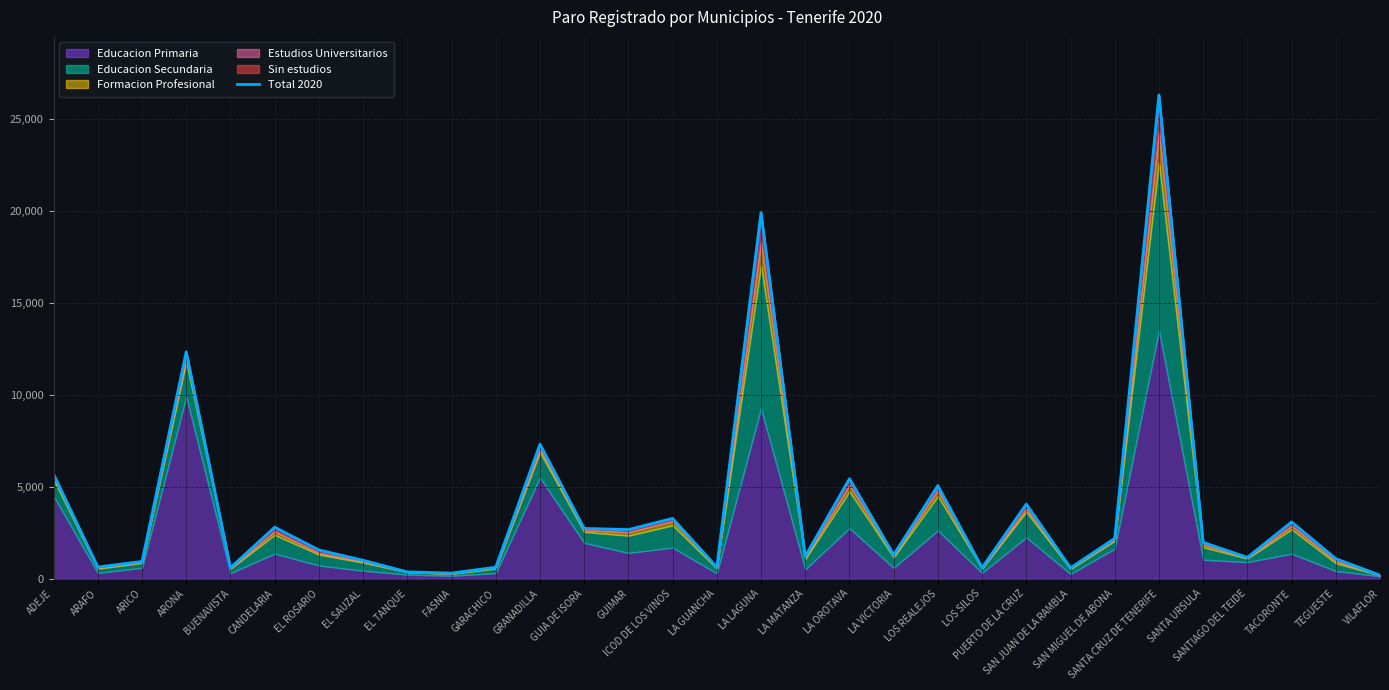

Rank the categories by value from lowest to highest.

VILAFLOR, FASNIA, EL TANQUE, SAN JUAN DE LA RAMBLA, BUENAVISTA, LOS SILOS, GARACHICO, LA GUANCHA, ARAFO, ARICO, EL SAUZAL, TEGUESTE, SANTIAGO DEL TEIDE, LA MATANZA, LA VICTORIA, EL ROSARIO, SANTA URSULA, SAN MIGUEL DE ABONA, GUIMAR, GUIA DE ISORA, CANDELARIA, TACORONTE, ICOD DE LOS VINOS, PUERTO DE LA CRUZ, LOS REALEJOS, LA OROTAVA, ADEJE, GRANADILLA, ARONA, LA LAGUNA, SANTA CRUZ DE TENERIFE